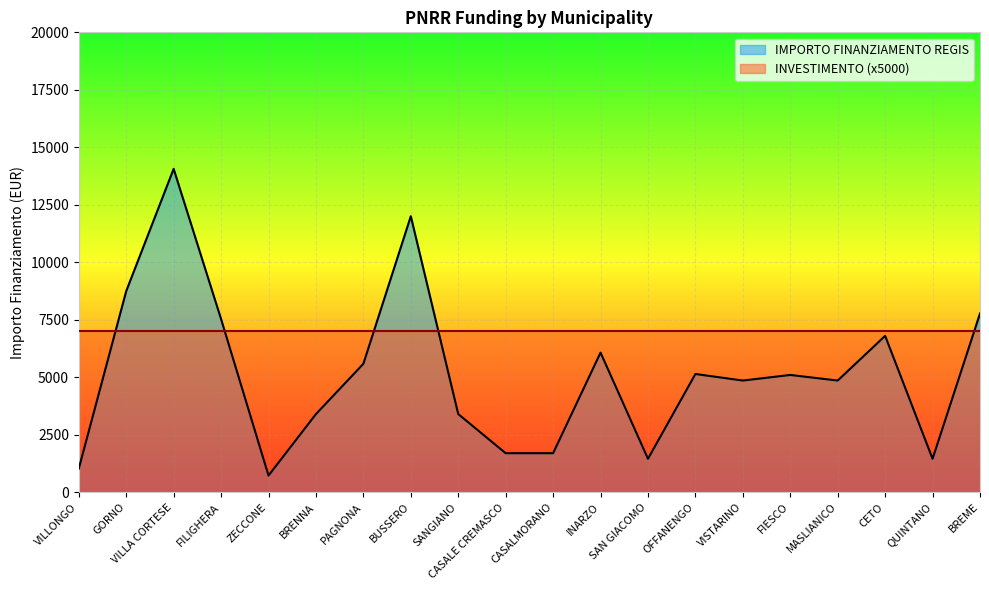

How many data points does each series have?

20